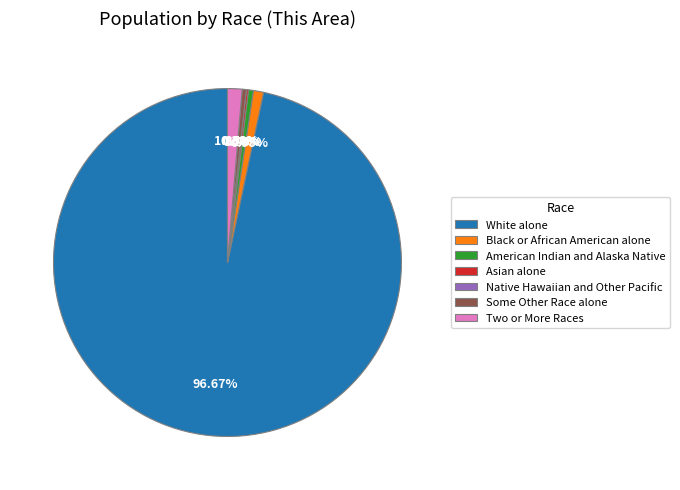

Which category has the smallest portion of the pie?

Native Hawaiian and Other Pacific